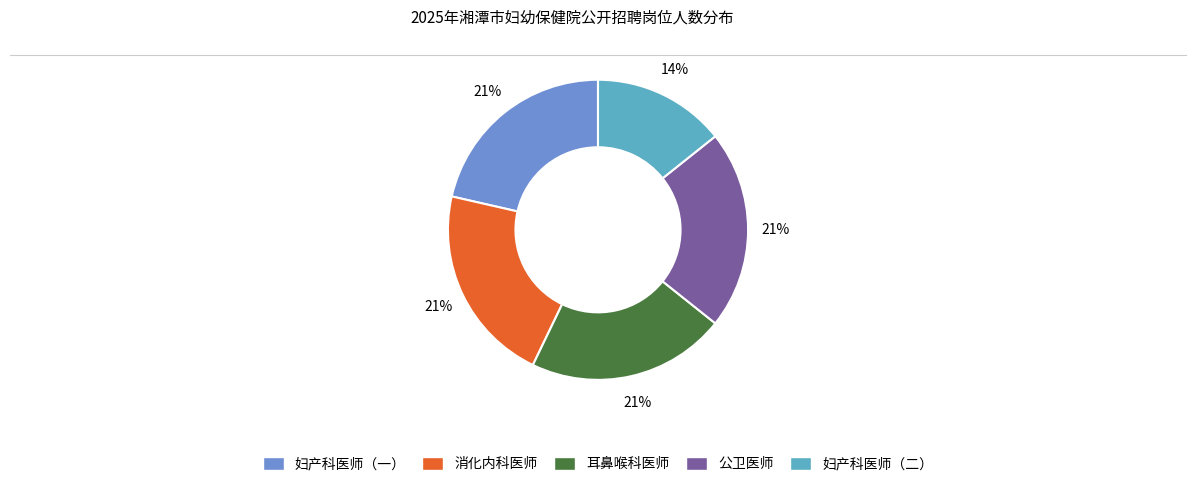

To the nearest percent, what percentage of the pie is 妇产科医师（二）?

14%